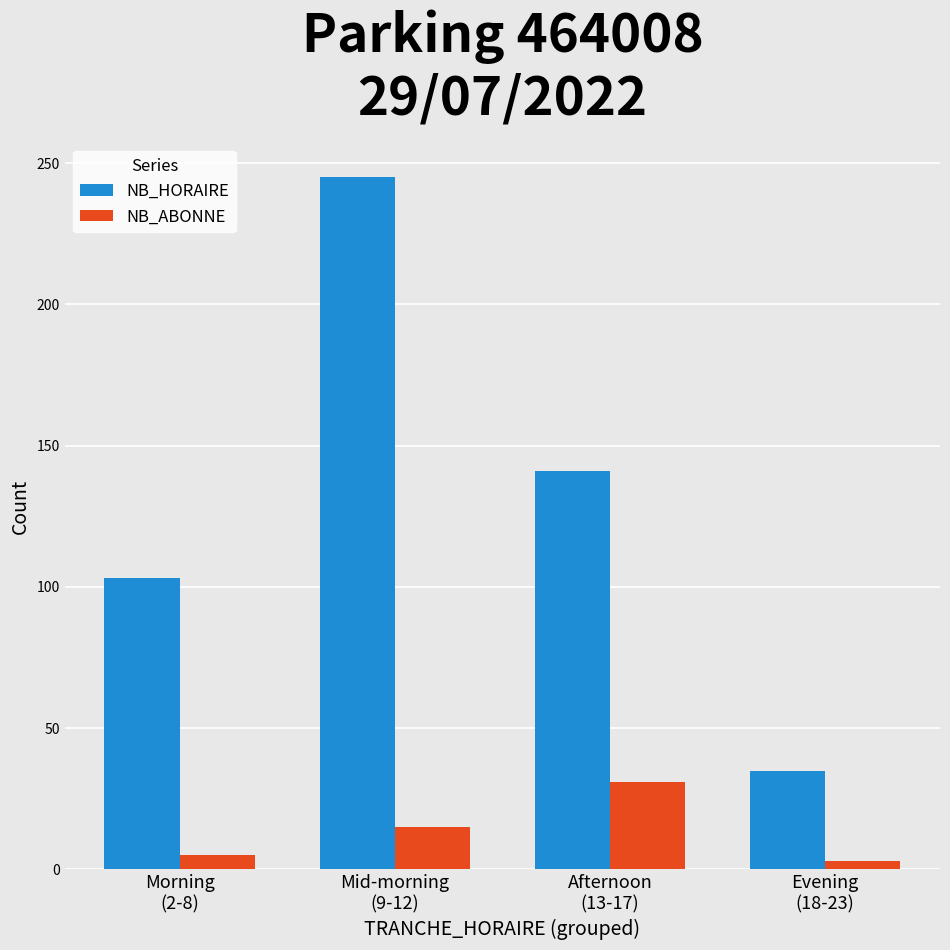

What is the label of the 3rd bar from the right?

Mid-morning
(9-12)